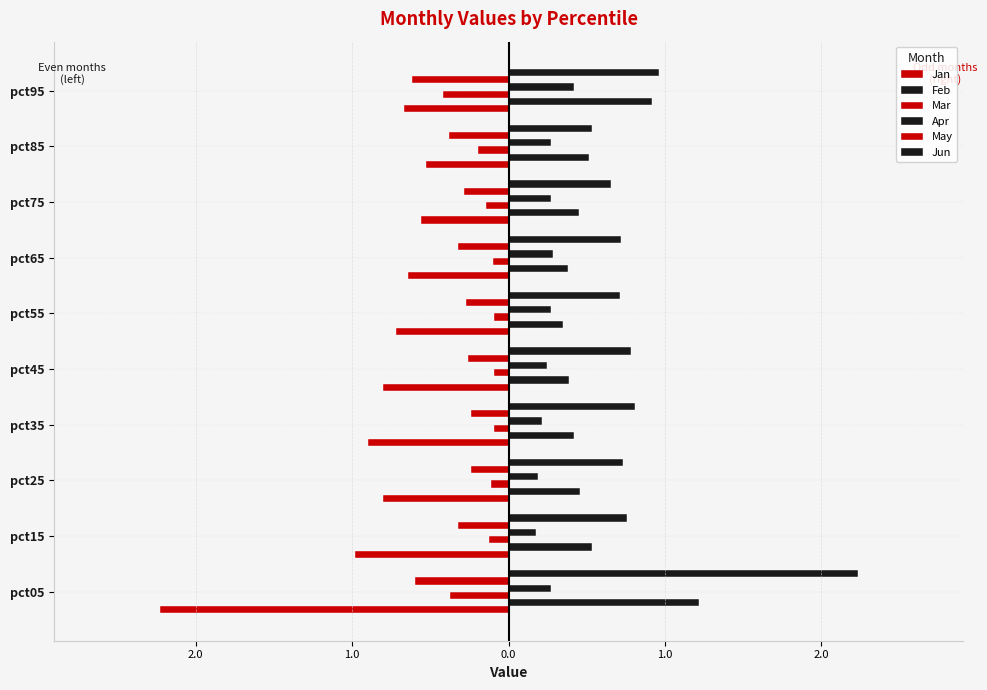

Count the number of categories in the chart.

10